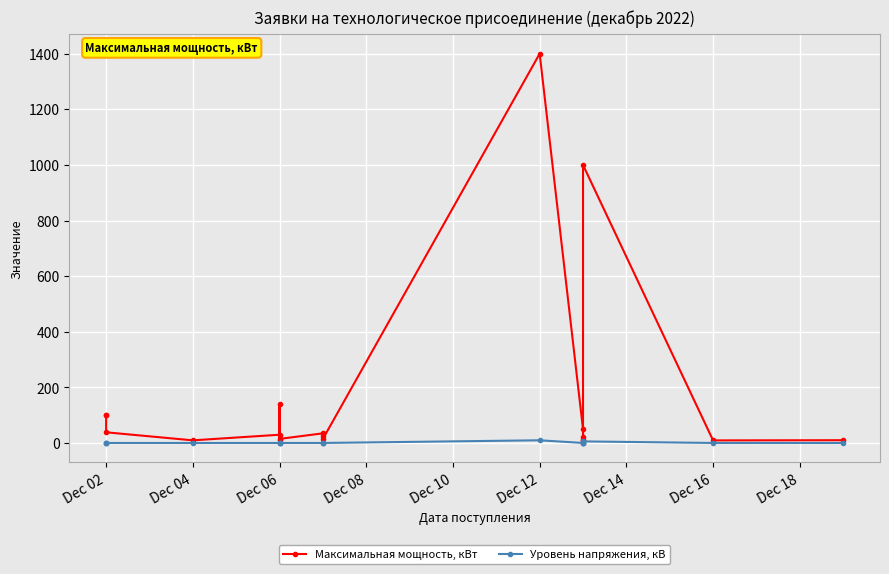

True or false: Максимальная мощность, кВт and Уровень напряжения, кВ intersect in this chart.

False